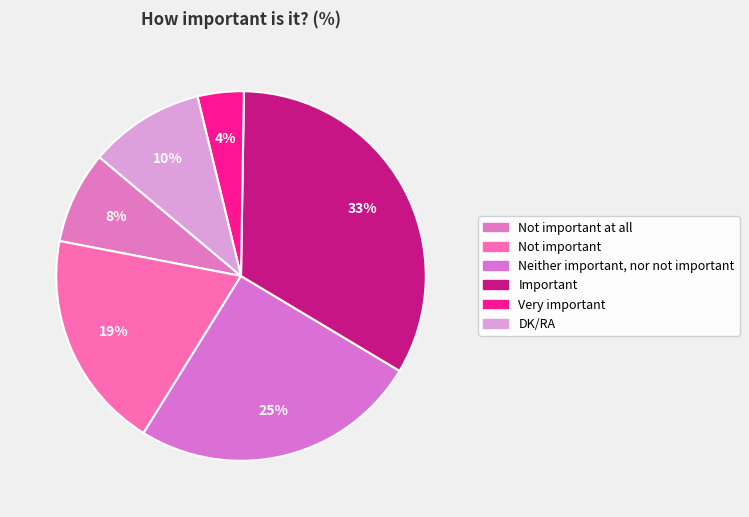

Count the number of slices in the pie.

6